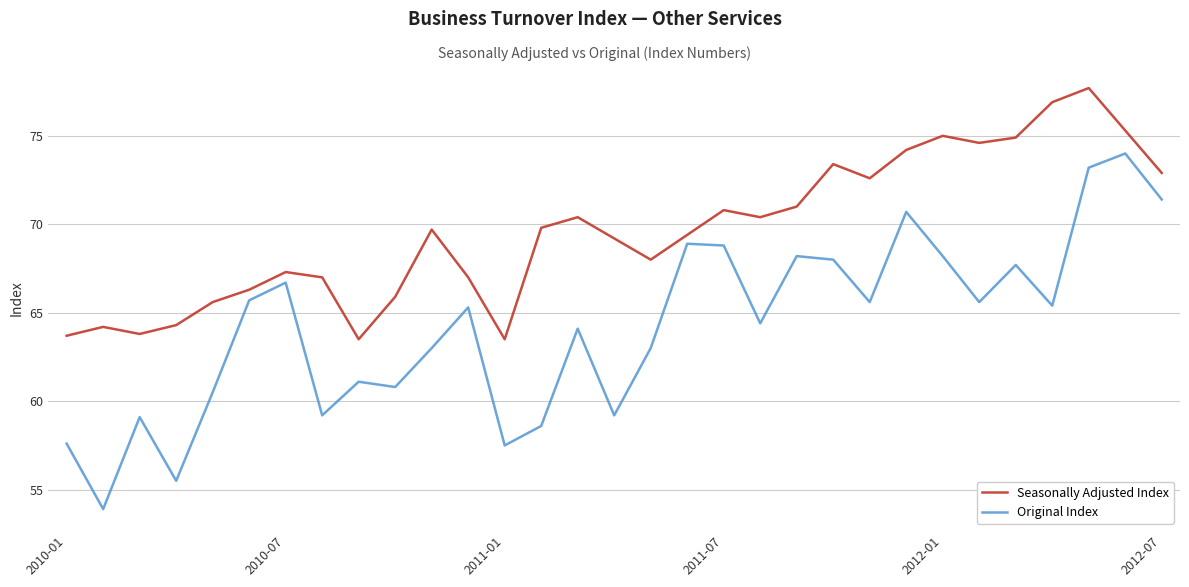

Which series has the largest range (max minus min)?

Original Index